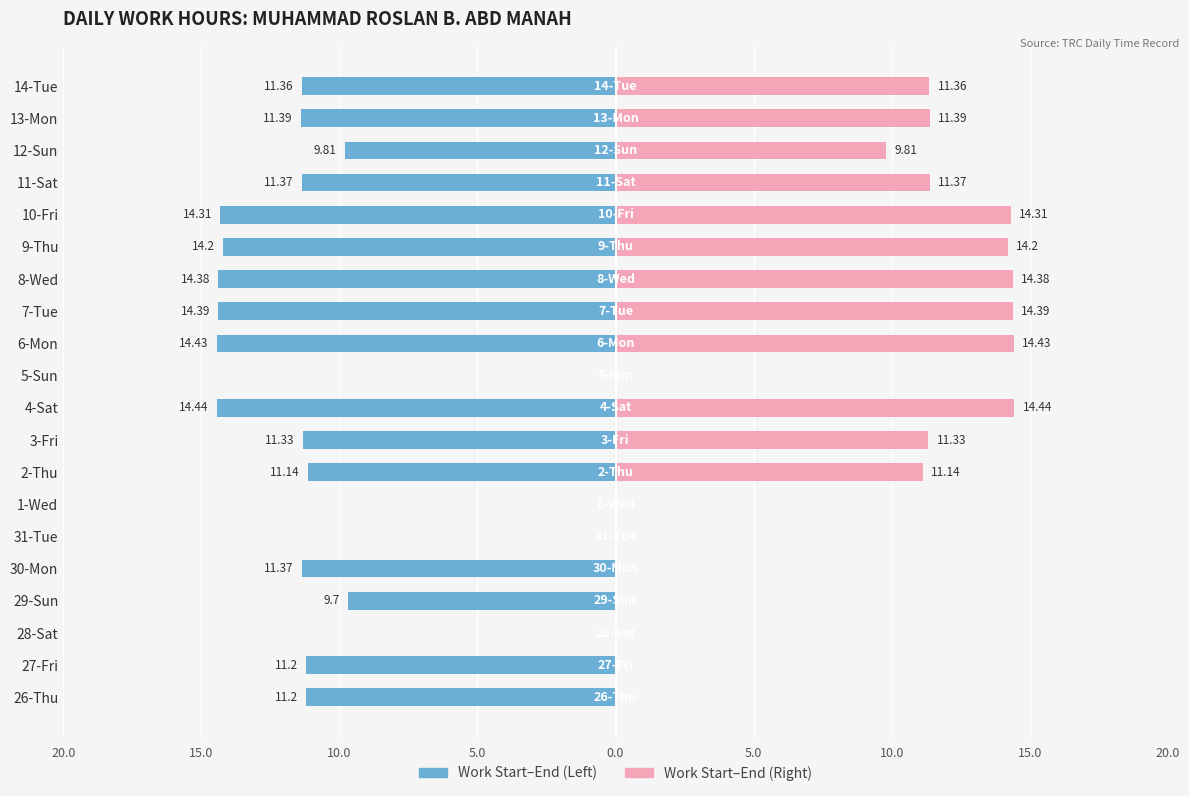

How many groups of bars are there?

20